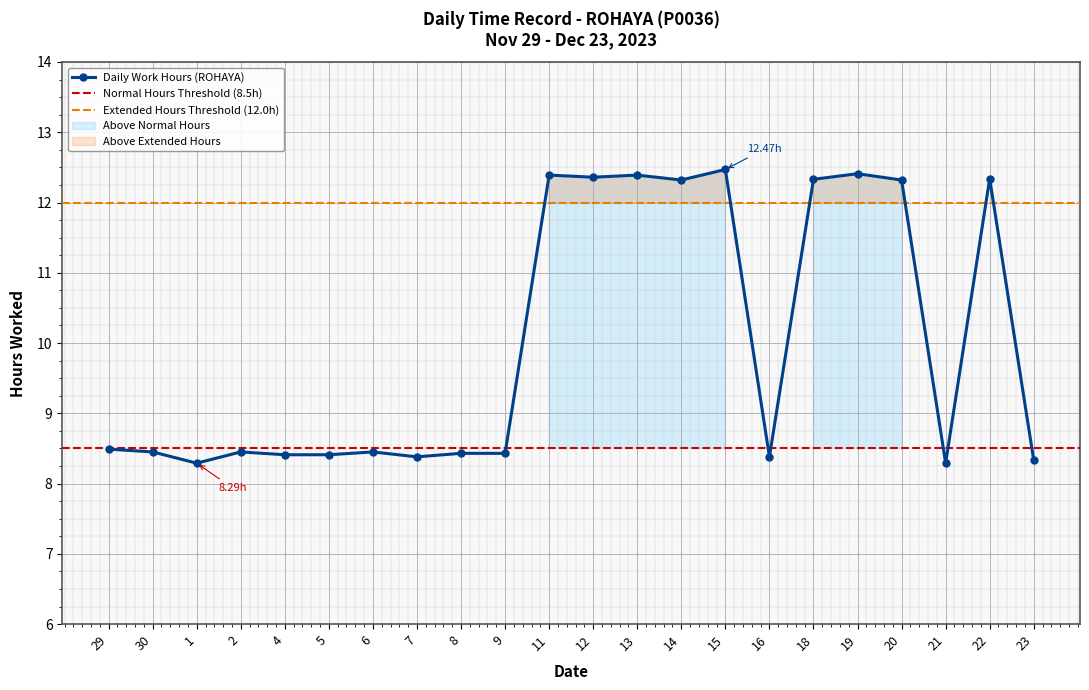

Reading left to right, what are all the values shown in this chart?

8.5	8.4	8.3	8.4	8.4	8.4	8.4	8.4	8.4	8.4	12.4	12.4	12.4	12.3	12.5	8.4	12.3	12.4	12.3	8.3	12.3	8.3